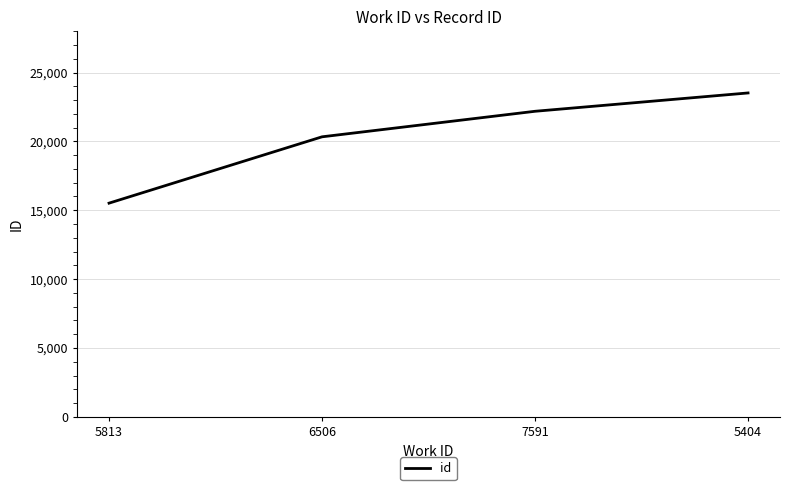

Reading left to right, what are all the values shown in this chart?

5813=15516	6506=20333	7591=22187	5404=23518